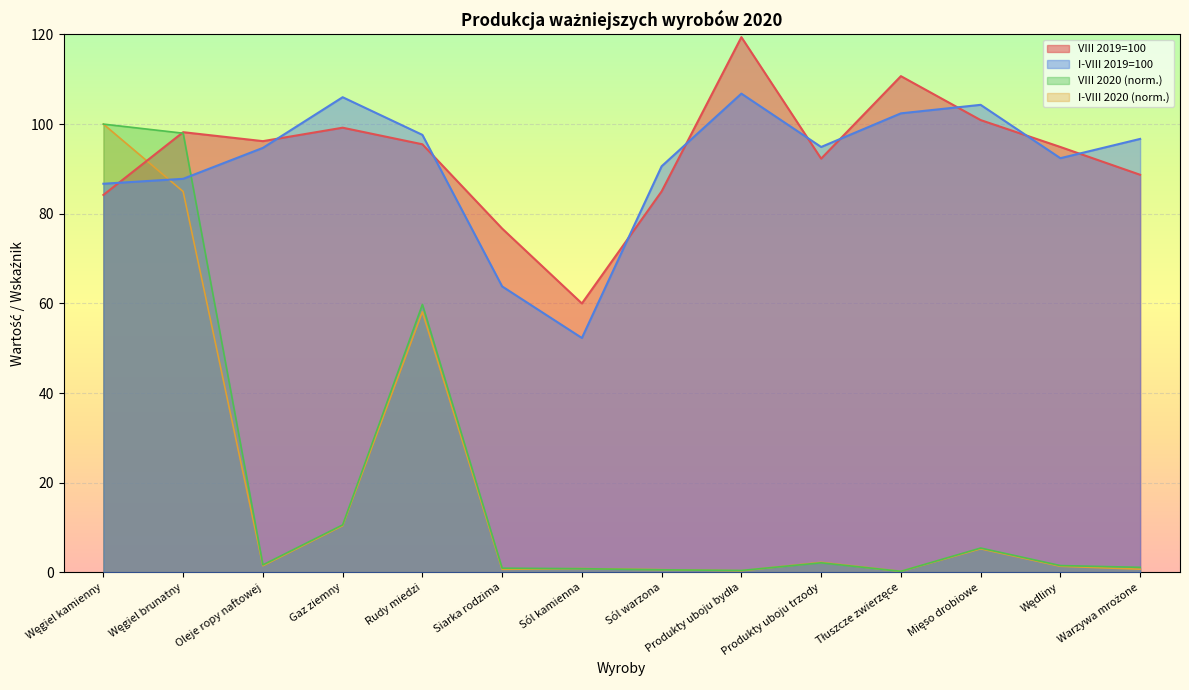

Reading left to right, extract all data points from this chart.

VIII 2020: 100.0	98.0	1.7	10.6	59.8	1.0	0.8	0.6	0.4	2.1	0.3	5.4	1.5	1.1
I-VIII 2020: 100.0	85.0	1.5	10.4	58.1	0.7	0.9	0.6	0.4	2.3	0.2	5.3	1.4	0.7
VIII 2019=100: 84.2	98.2	96.2	99.2	95.5	76.7	60.0	85.0	119.4	92.3	110.7	100.9	94.9	88.7
I-VIII 2019=100: 86.7	87.8	94.7	106.0	97.6	63.8	52.3	90.6	106.8	94.9	102.4	104.3	92.4	96.7